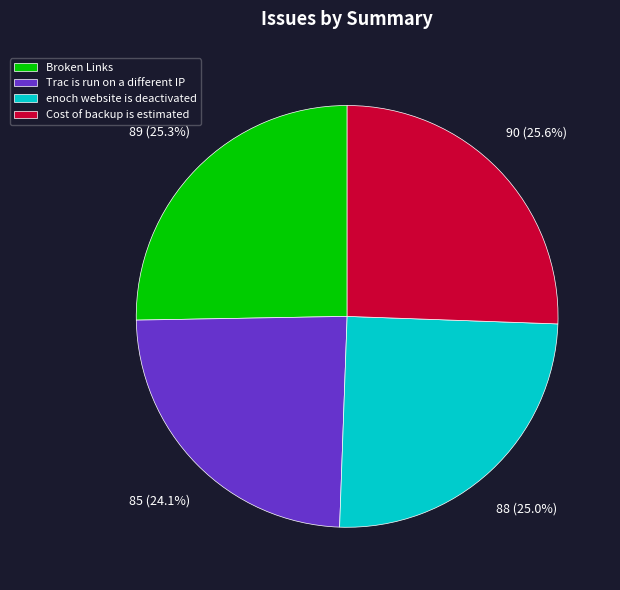

Does enoch website is deactivated account for over 50% of the chart?

No